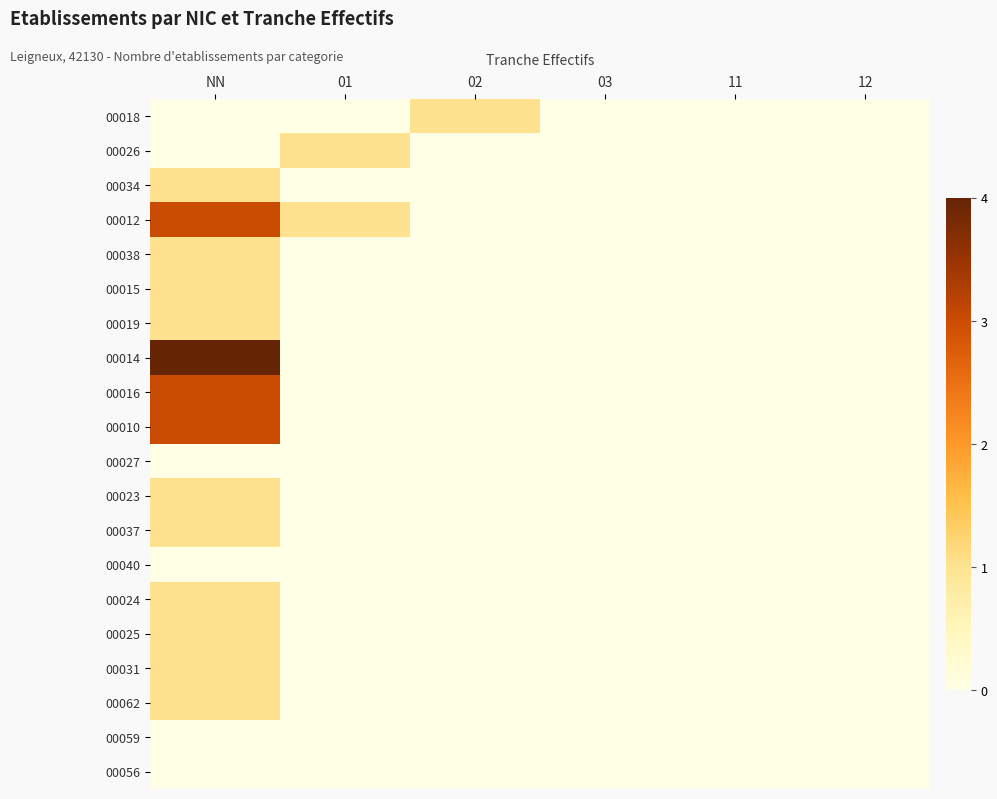

Which series has the largest range (max minus min)?

00014